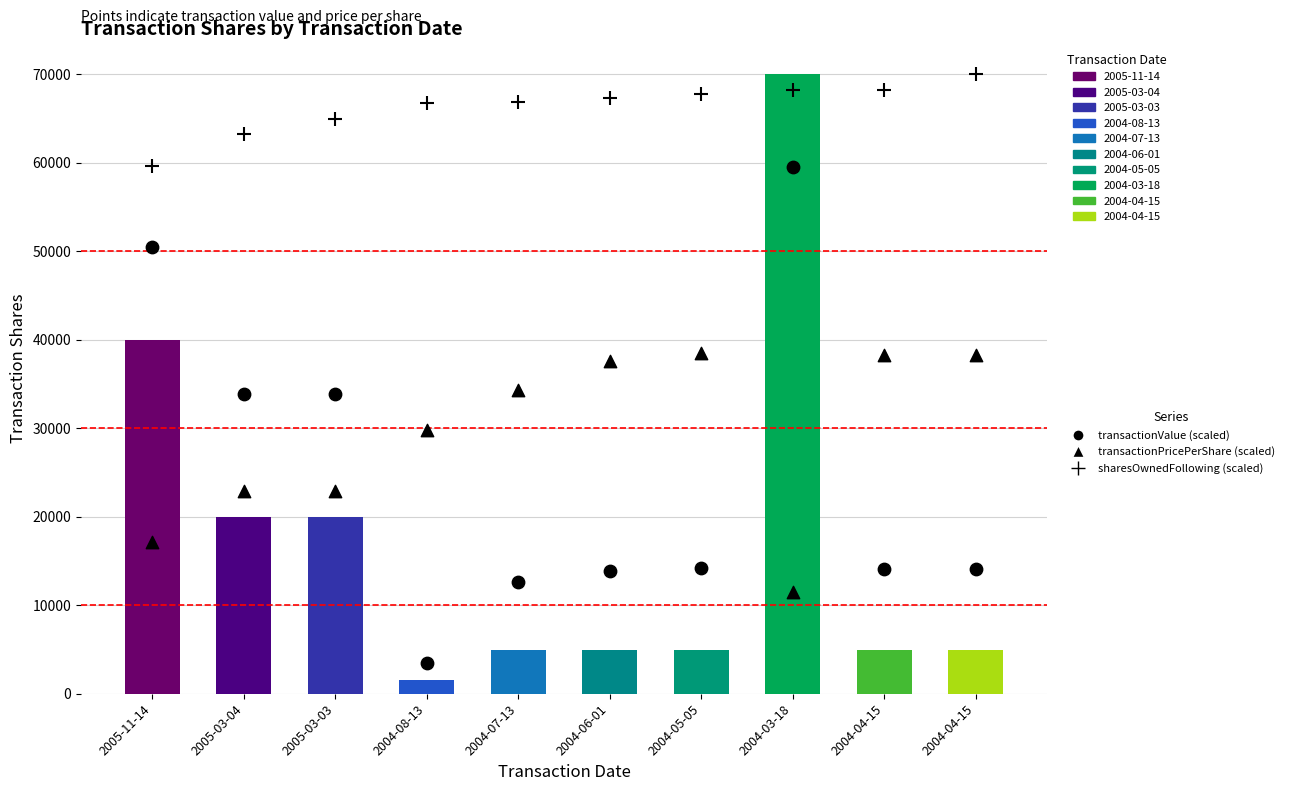

Which series has the largest total across all categories?

sharesOwnedFollowing (scaled)